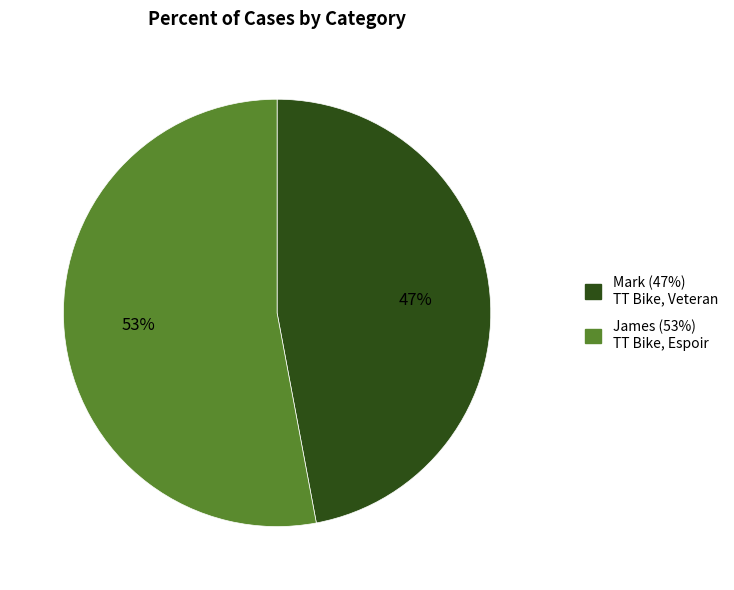

Count the number of slices in the pie.

2